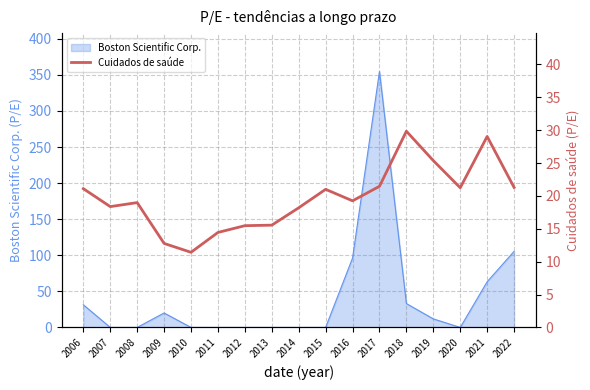

True or false: the data shows 11.0 at 2016.

False